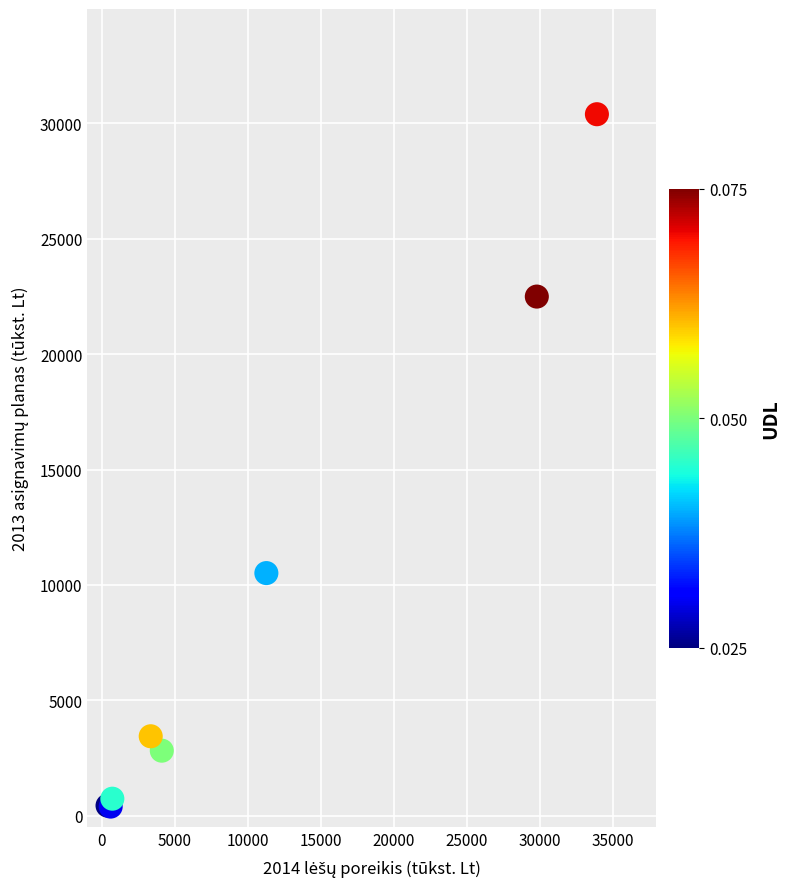

What Y value in the scatter plot is closest to 15394?

10511.7